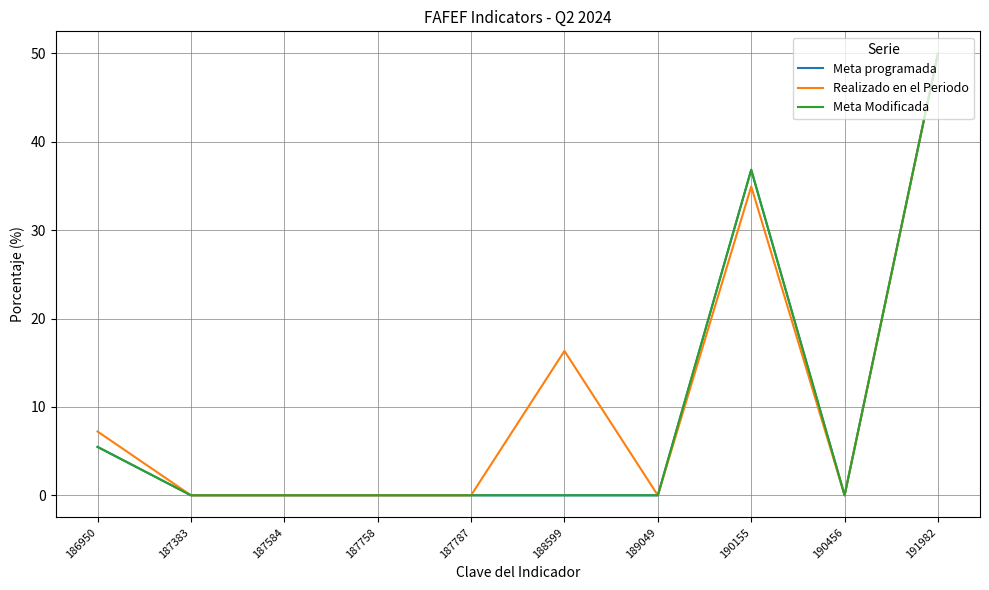

Is the value of Meta programada at 187758 greater than the value of Realizado en el Periodo at 190155?

No